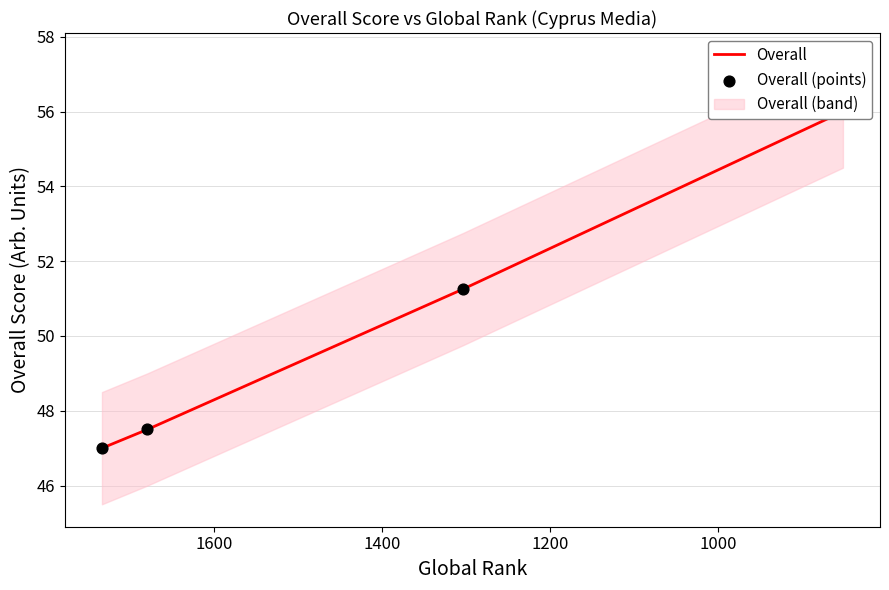

What is the total value across all series at 1000?

95.0